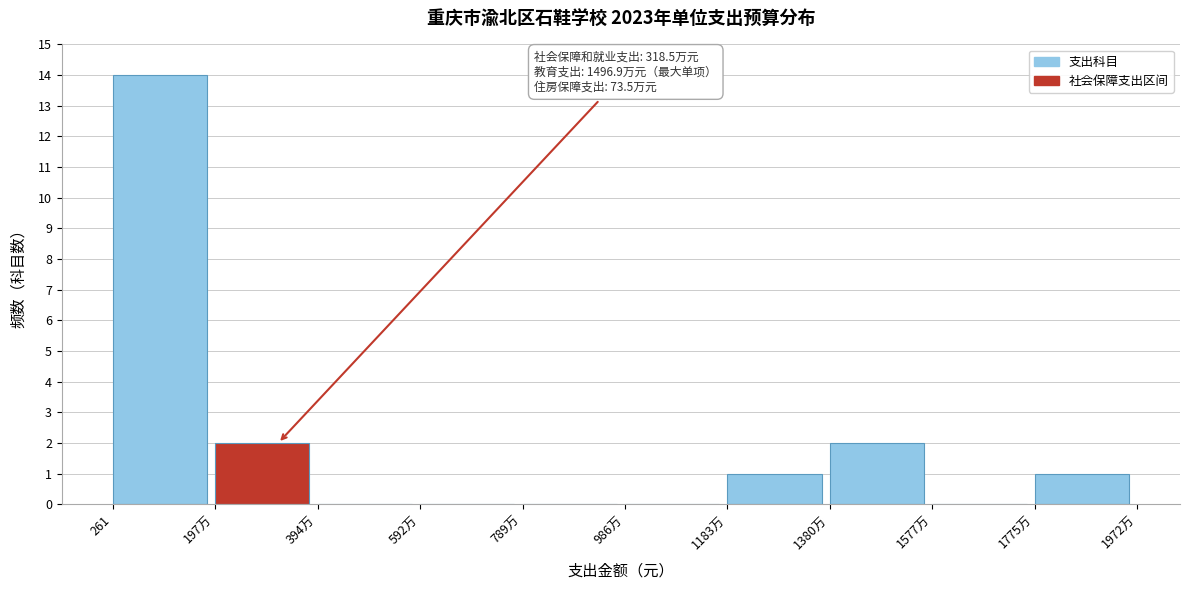

Reading left to right, list all the values displayed in this chart.

261=14	197万=2	394万=0	592万=0	789万=0	986万=0	1183万=1	1380万=2	1577万=0	1775万=1